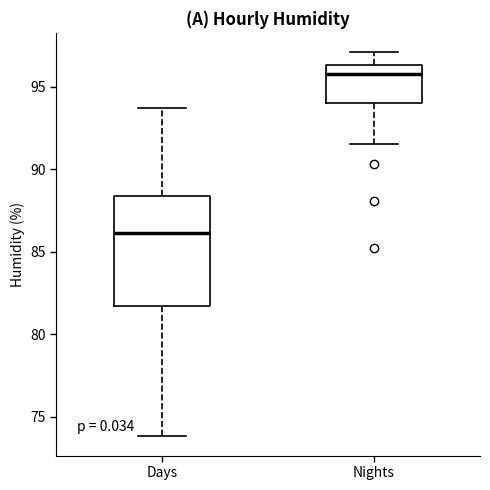

Comparing the boxes themselves (not the whiskers), which one is the tallest?

Days